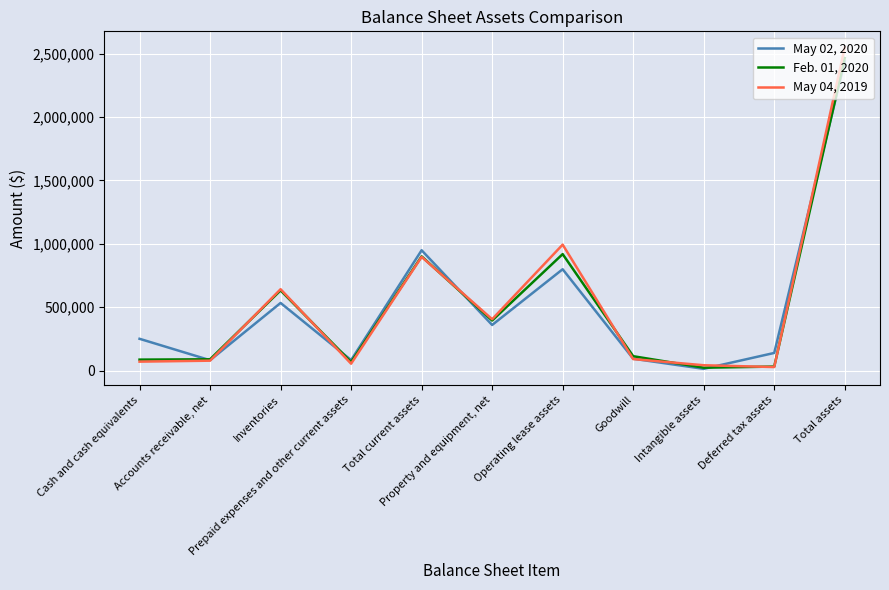

Which series has the widest spread of values?

May 04, 2019